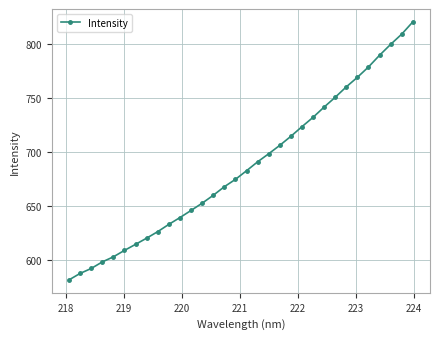

Reading left to right, extract all data points from this chart.

582.0	588.0	592.5	598.6	603.3	609.3	614.8	620.6	626.6	633.3	639.5	646.1	652.8	660.1	668.0	674.8	682.7	691.0	698.4	706.2	714.5	723.4	732.0	741.5	750.5	760.1	768.9	778.5	789.3	799.3	808.8	820.0